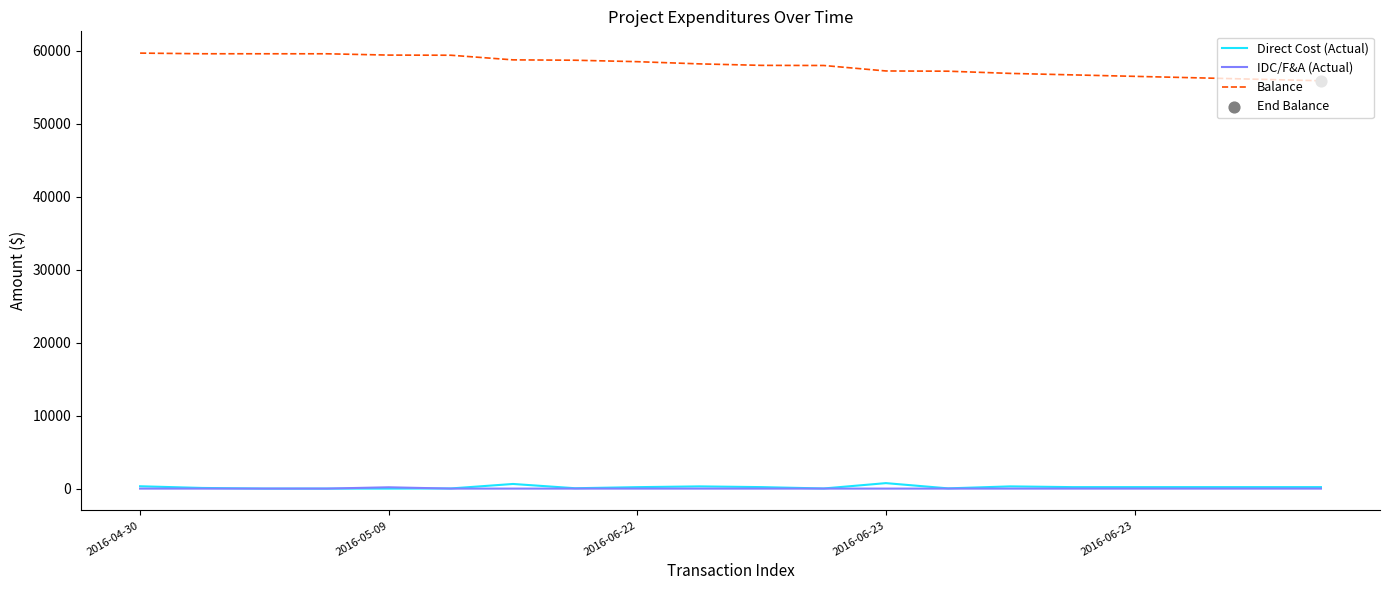

At how many categories does at least one series exceed 11251?

20